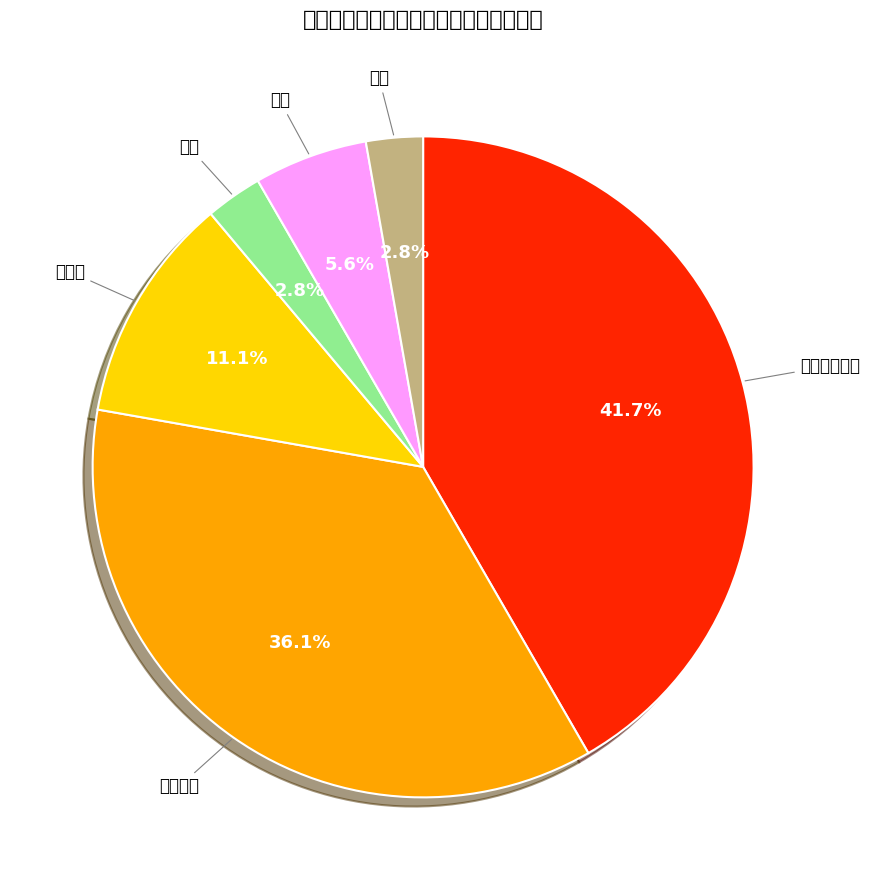

How many slices are in this pie chart?

6